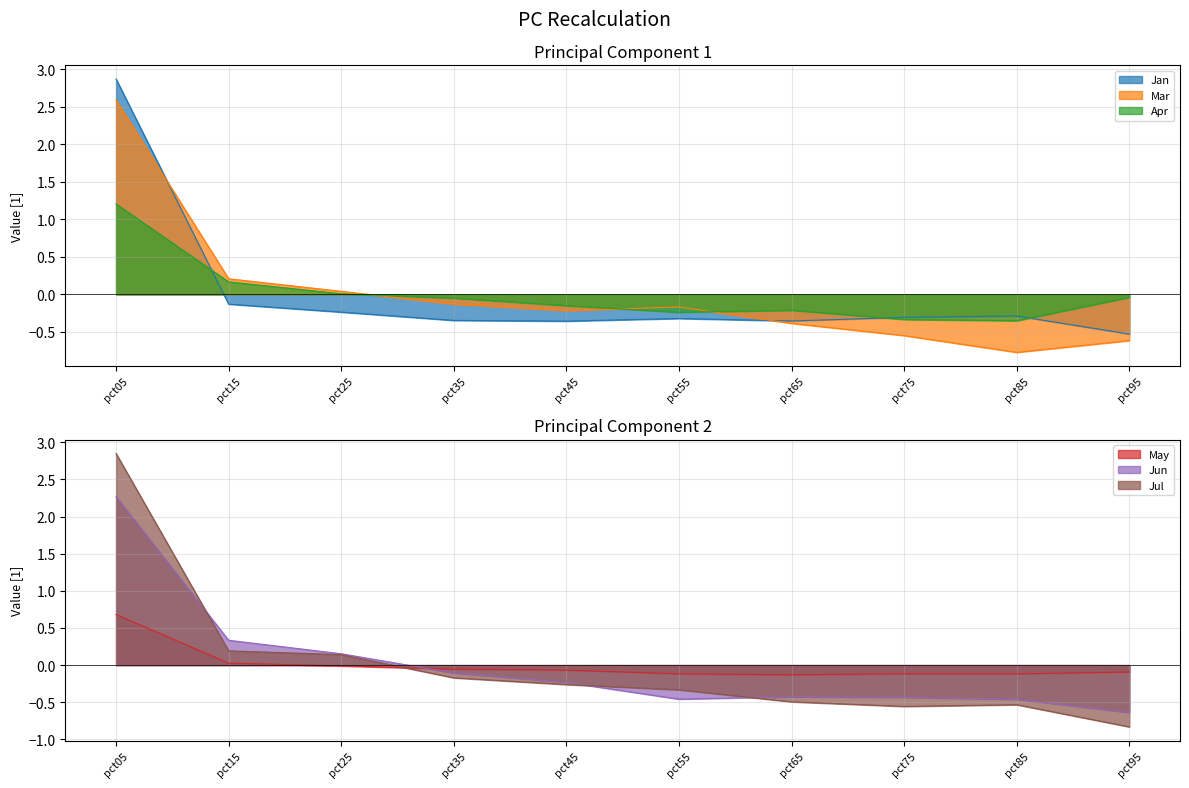

Which category has the highest value in the Jun series?

pct05